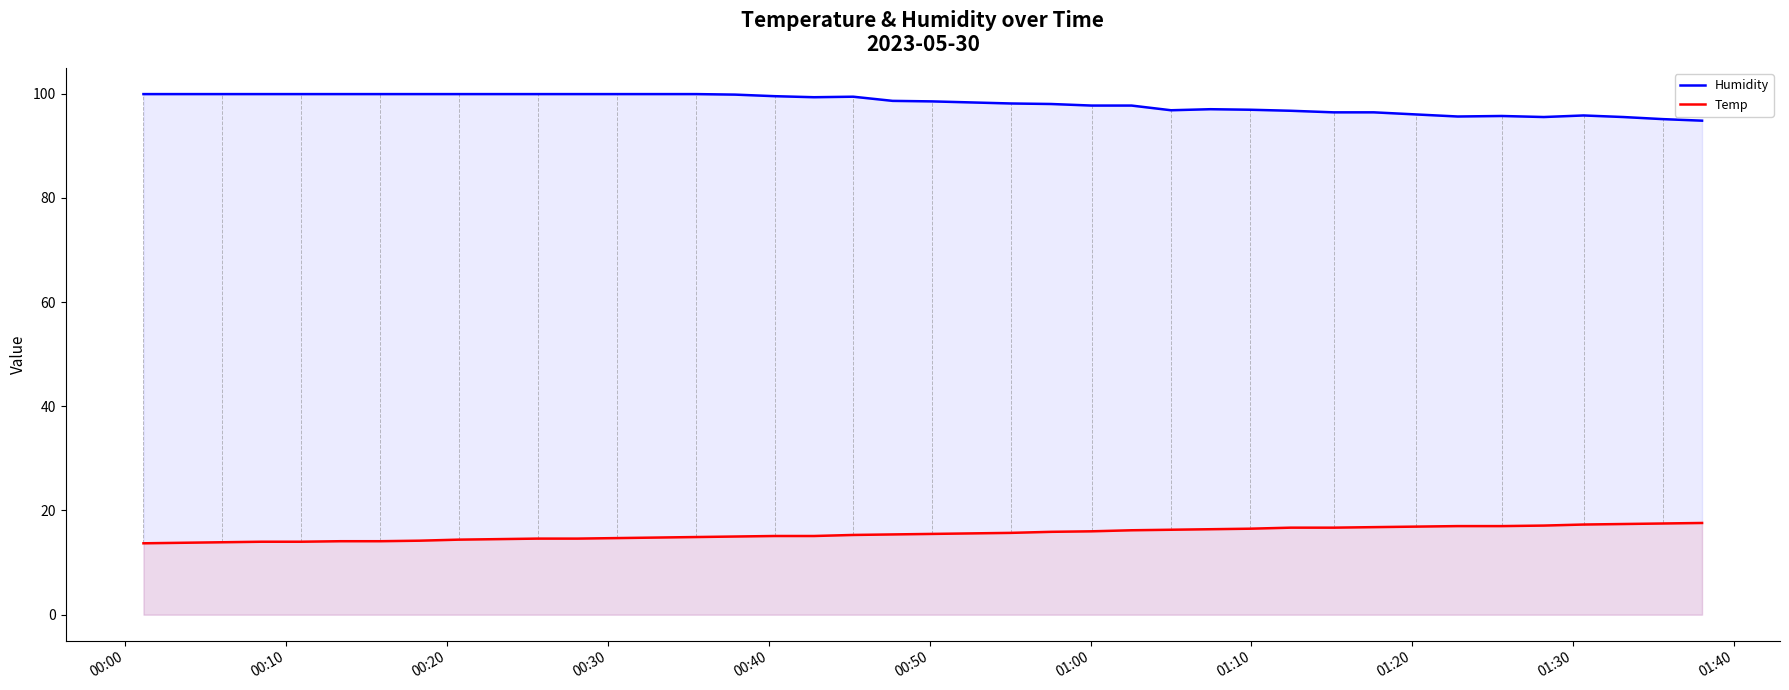

Does the chart display data point markers on the line(s)?

No